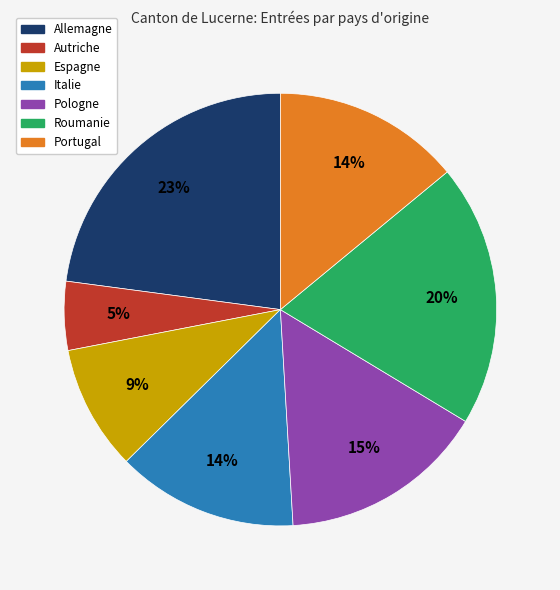

How many segments does this pie chart have?

7